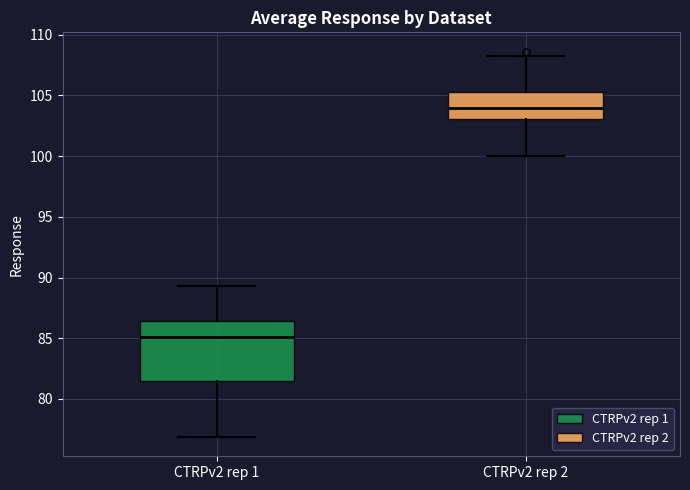

Which box has the highest median line?

CTRPv2 rep 2